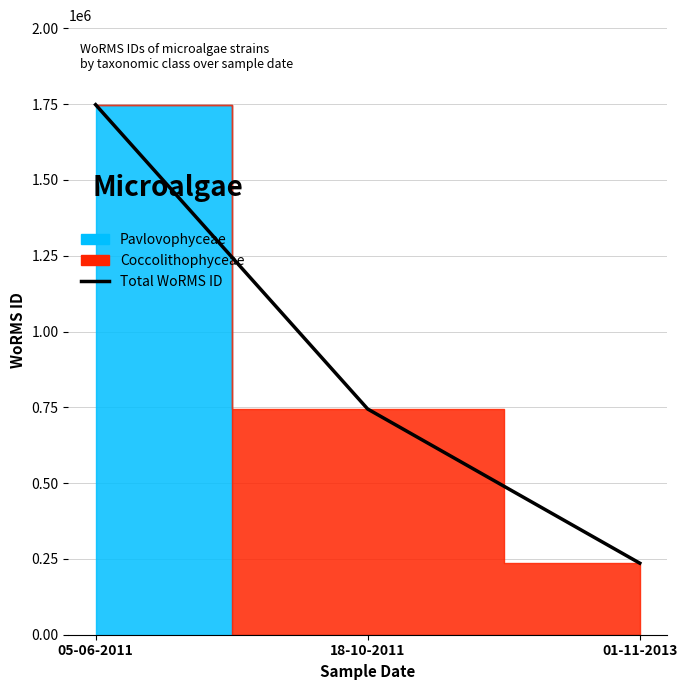

What position from the left is 01-11-2013?

3